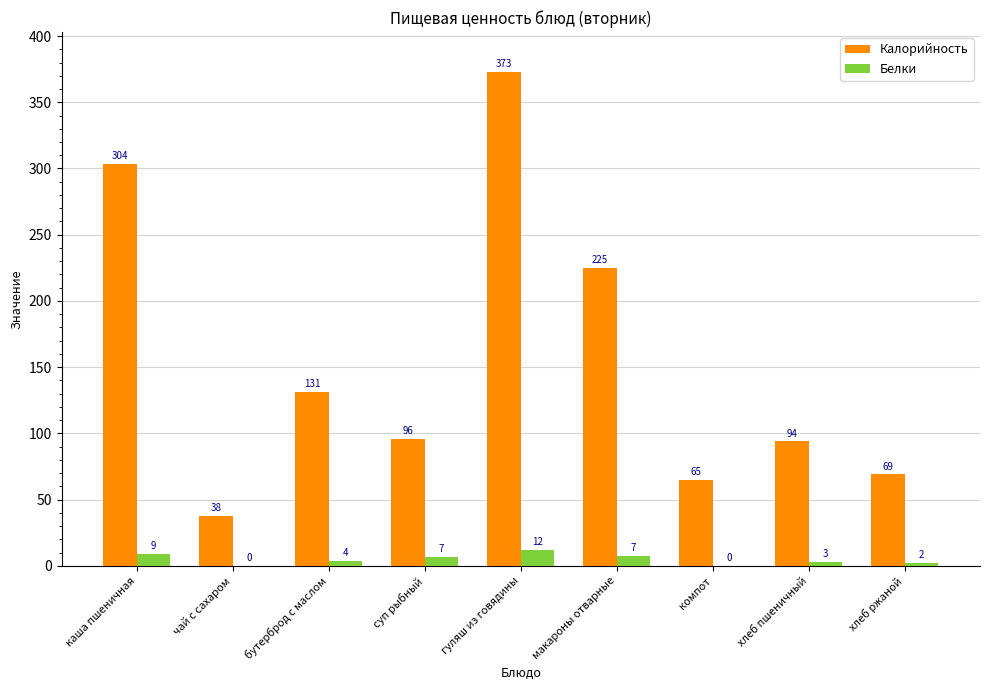

Between суп рыбный and макароны отварные, which series saw the biggest shift?

Калорийность